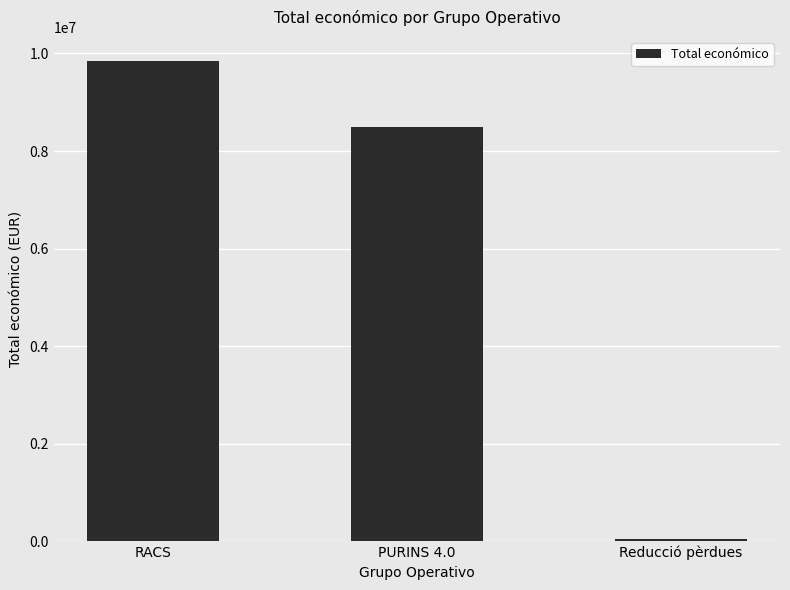

What is the label of the 3rd bar from the right?

RACS